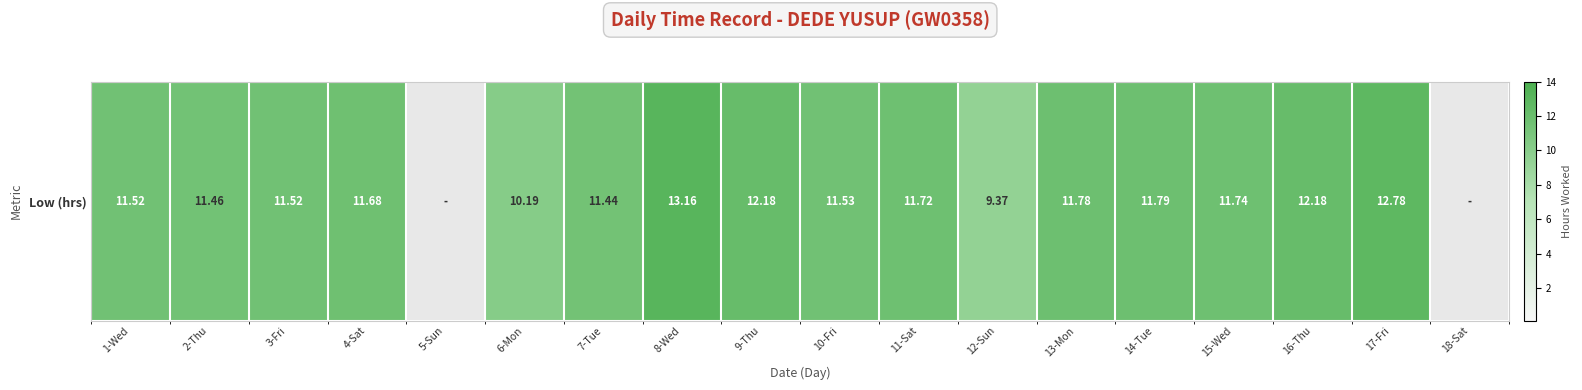

True or false: the data shows 10.2 at 6-Mon.

True